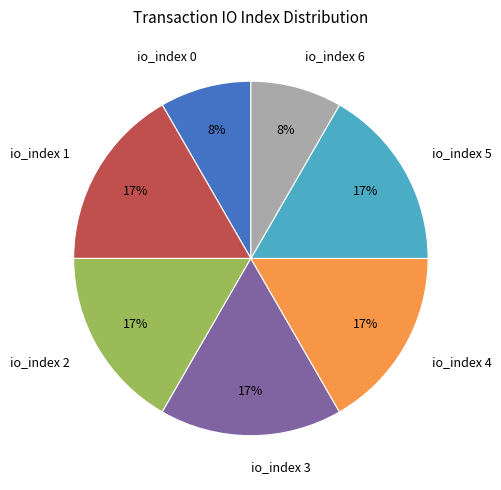

The io_index 1 slice represents 17% of the pie. True or false?

True